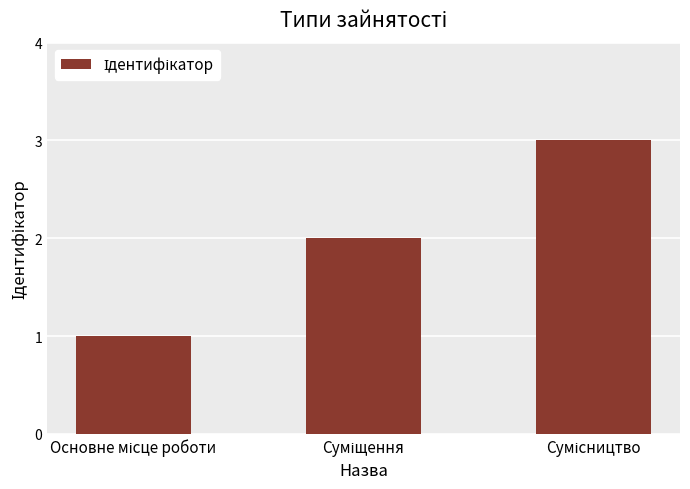

What is the maximum value shown in the chart?

3